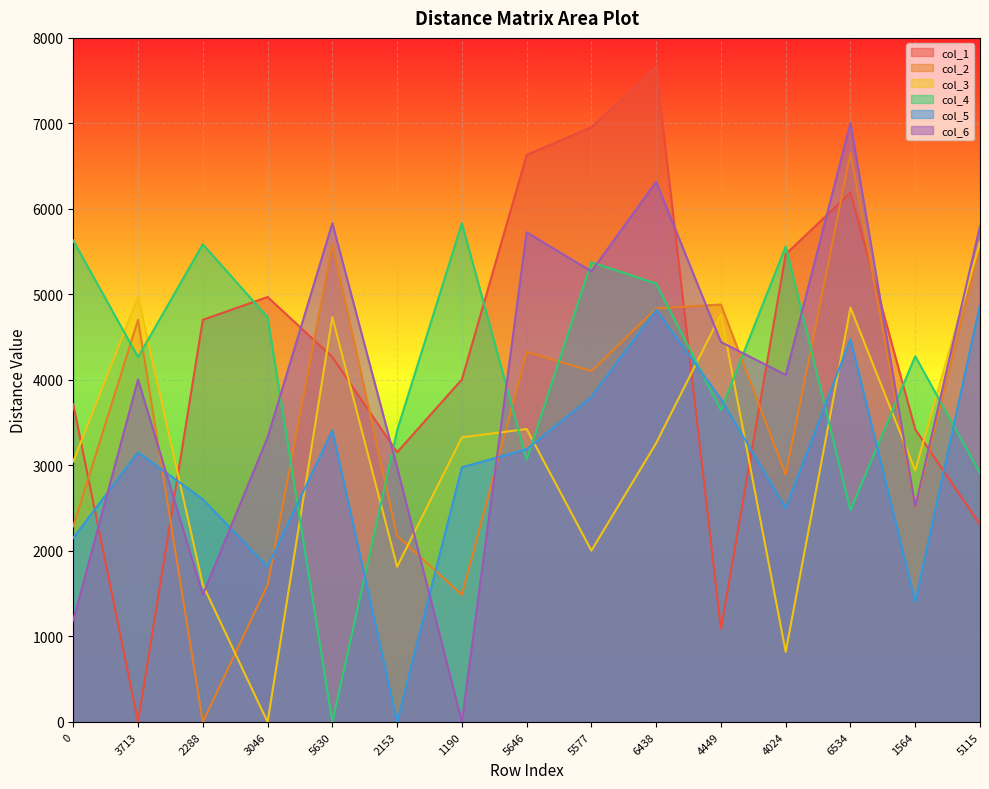

How many interior local valleys does the col_3 series have?

5